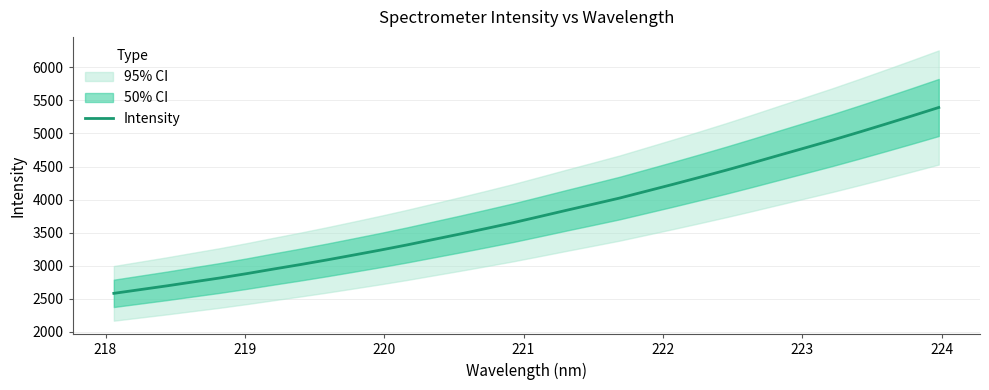

What is the lowest value of the Intensity series?

2582.6